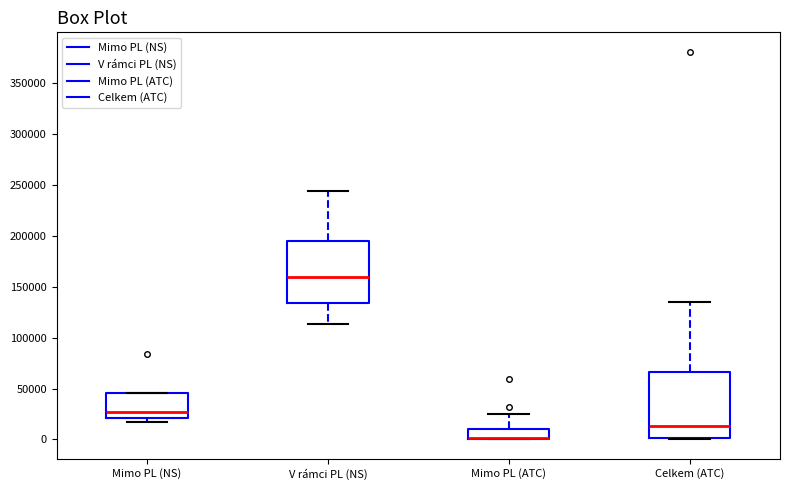

Where does the median line of the box for Mimo PL (NS) sit on the y-axis? The values are not printed on the chart, so give them approximately, as read against the axis.

25000